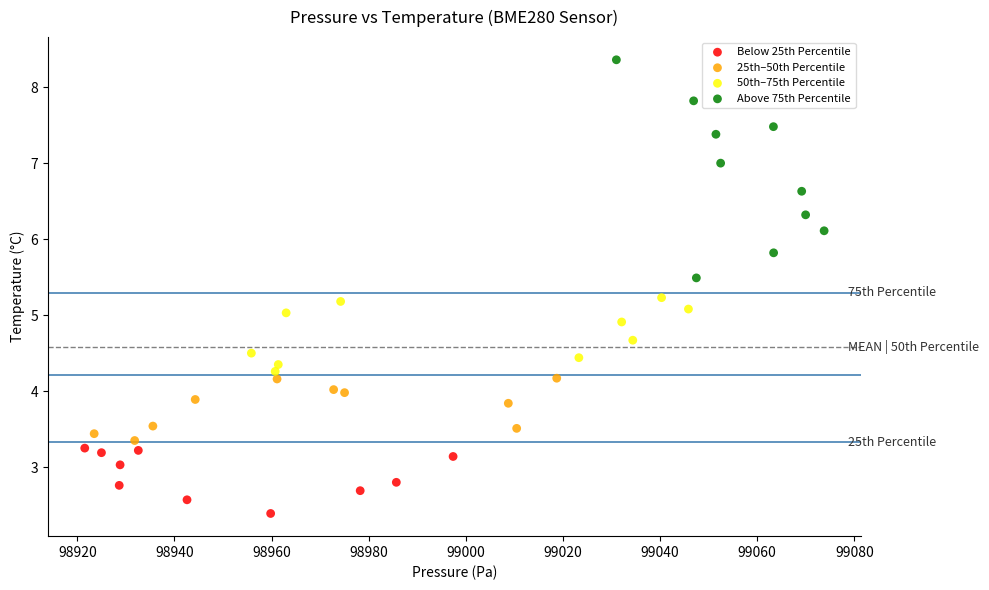

Which series has the widest spread of Y values?

Above 75th Percentile